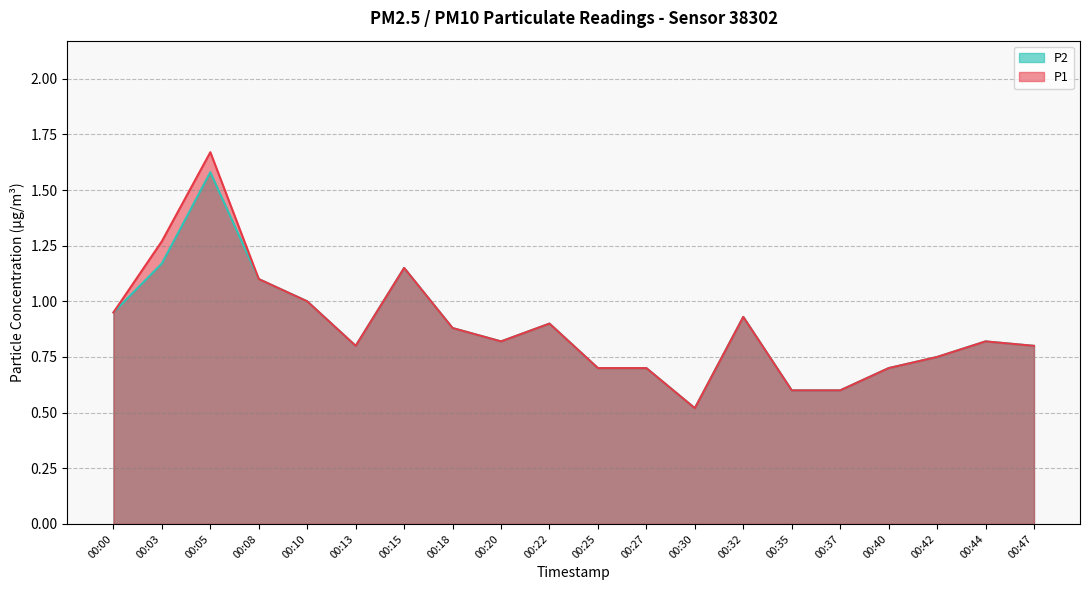

Reading left to right, list all the values displayed in this chart.

P1: 00:00=0.9	00:03=1.3	00:05=1.7	00:08=1.1	00:10=1.0	00:13=0.8	00:15=1.1	00:18=0.9	00:20=0.8	00:22=0.9	00:25=0.7	00:27=0.7	00:30=0.5	00:32=0.9	00:35=0.6	00:37=0.6	00:40=0.7	00:42=0.8	00:44=0.8	00:47=0.8
P2: 00:00=0.9	00:03=1.2	00:05=1.6	00:08=1.1	00:10=1.0	00:13=0.8	00:15=1.1	00:18=0.9	00:20=0.8	00:22=0.9	00:25=0.7	00:27=0.7	00:30=0.5	00:32=0.9	00:35=0.6	00:37=0.6	00:40=0.7	00:42=0.8	00:44=0.8	00:47=0.8